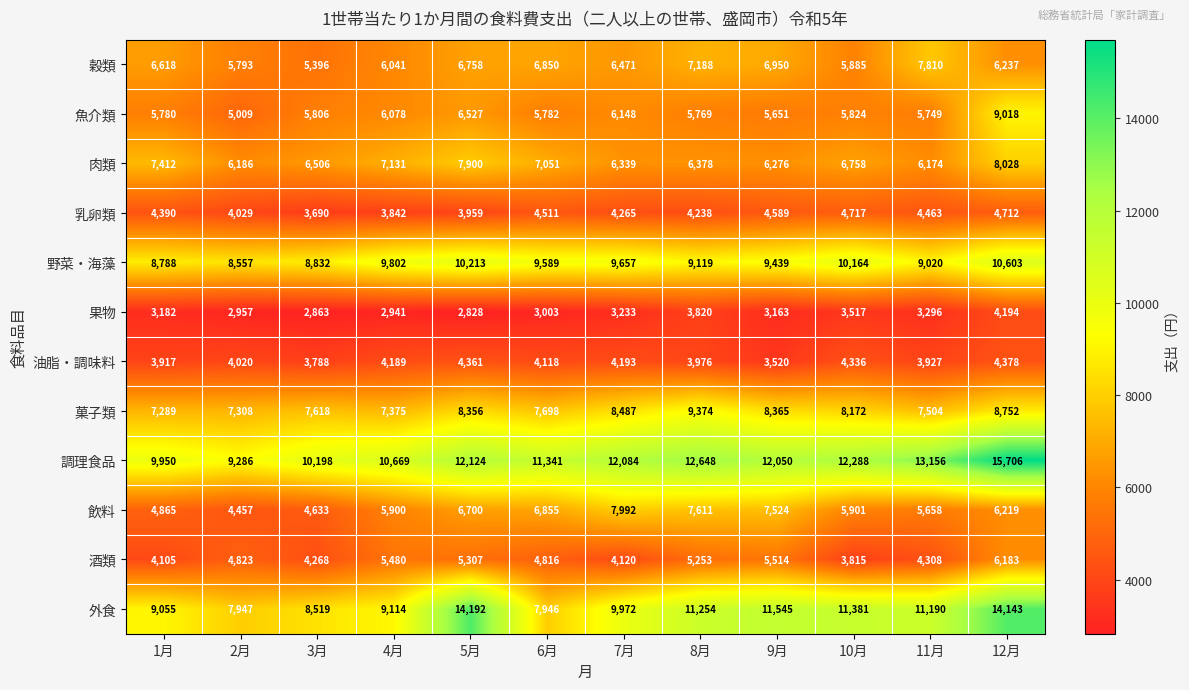

The 野菜・海藻 series shows 8832 at 3月. True or false?

True